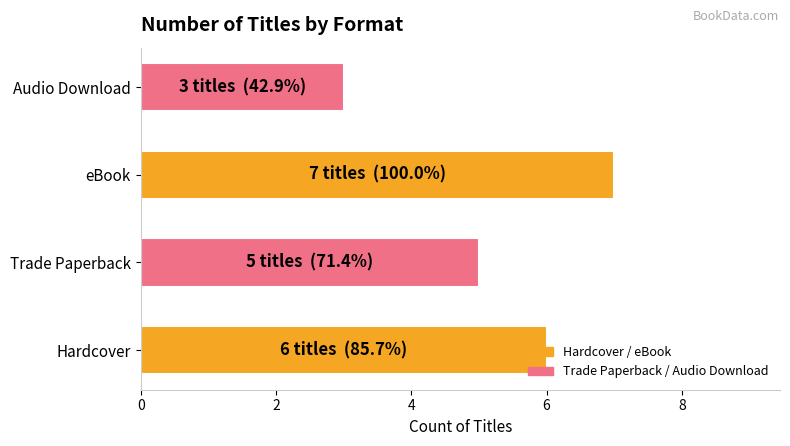

Approximately how many times larger is the value at eBook compared to Trade Paperback?

1.4